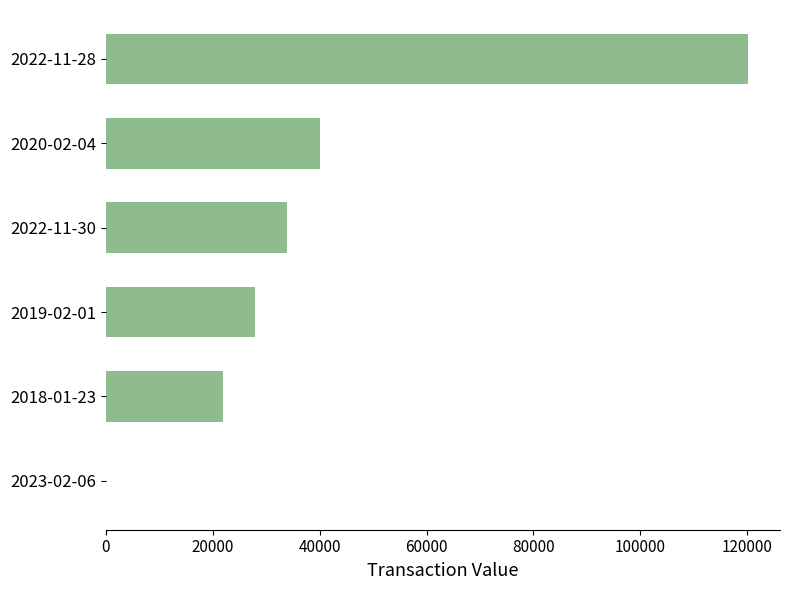

At which label is the value closest to 60066?

2020-02-04